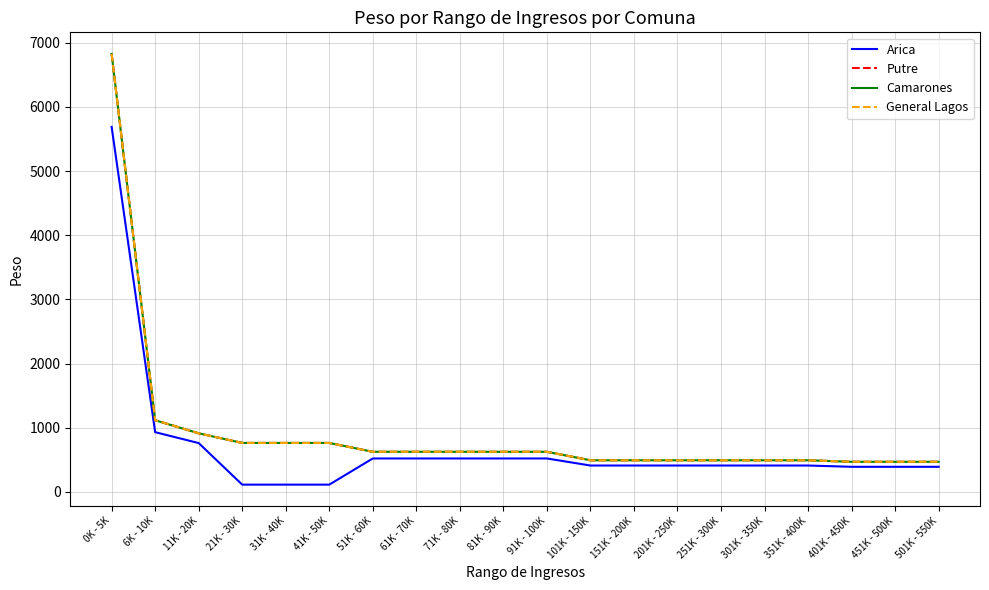

Does the chart have visible grid lines?

Yes